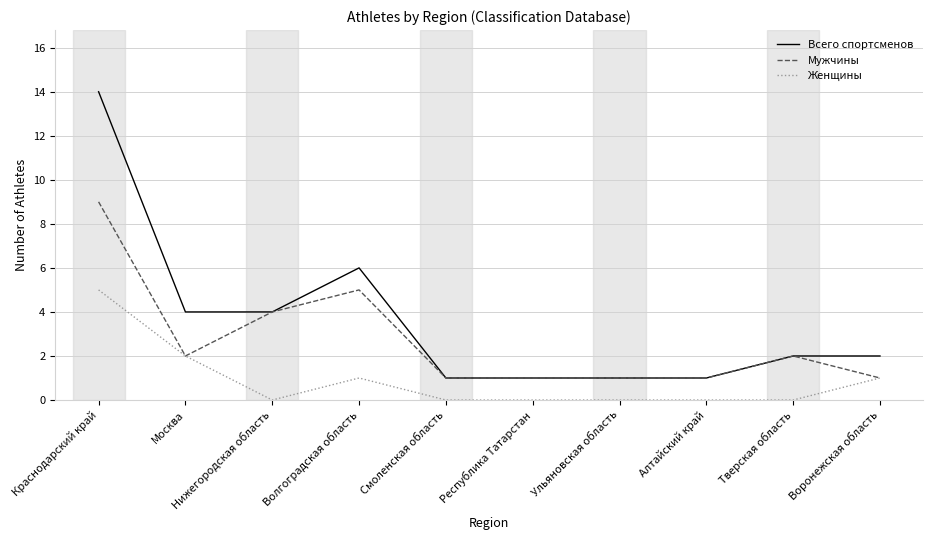

The Всего спортсменов series shows 2 at Воронежская область. True or false?

True